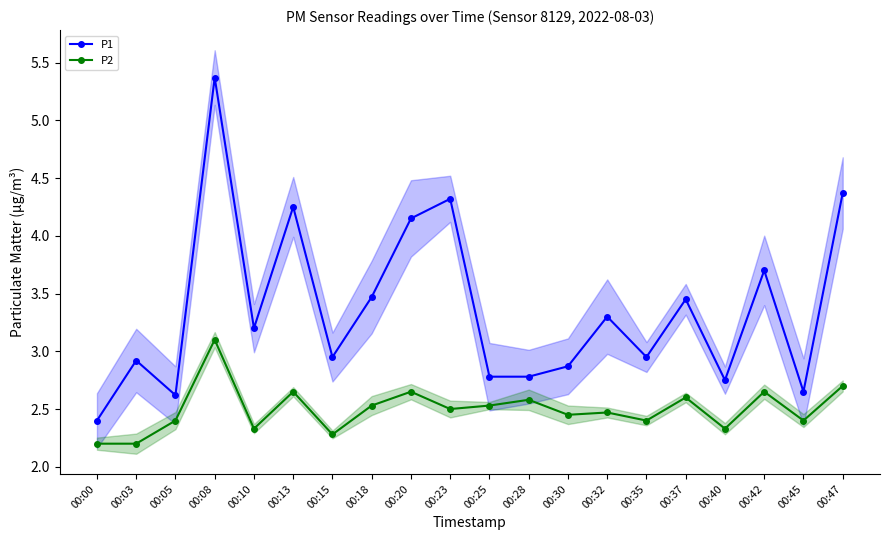

True or false: P1 and P2 cross at least once.

False